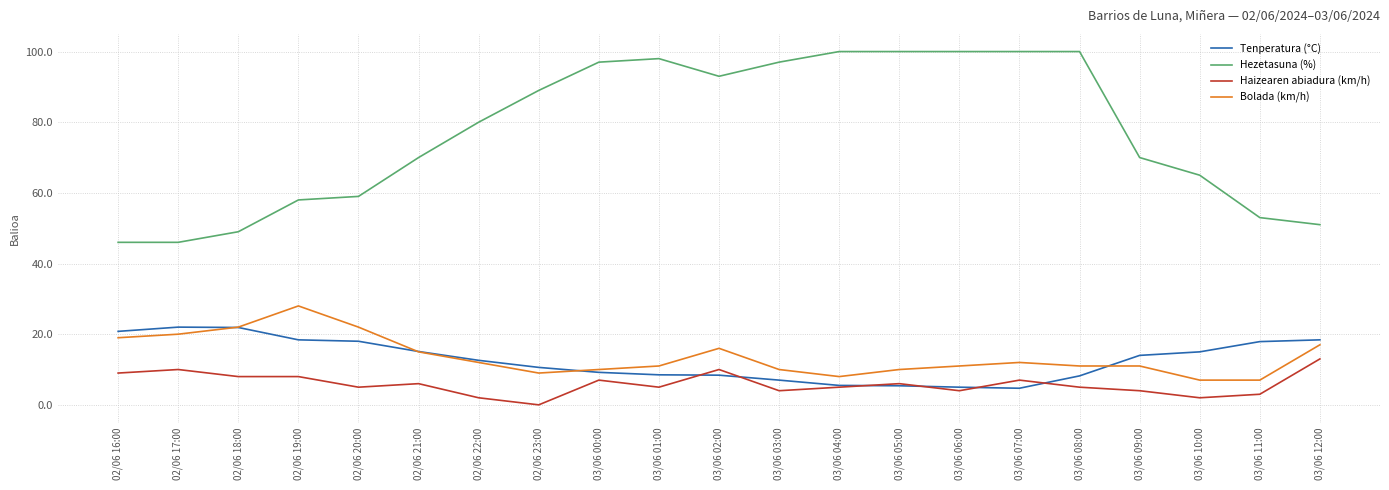

What is the difference between the second highest and minimum values in the Tenperatura (°C) series?

17.2